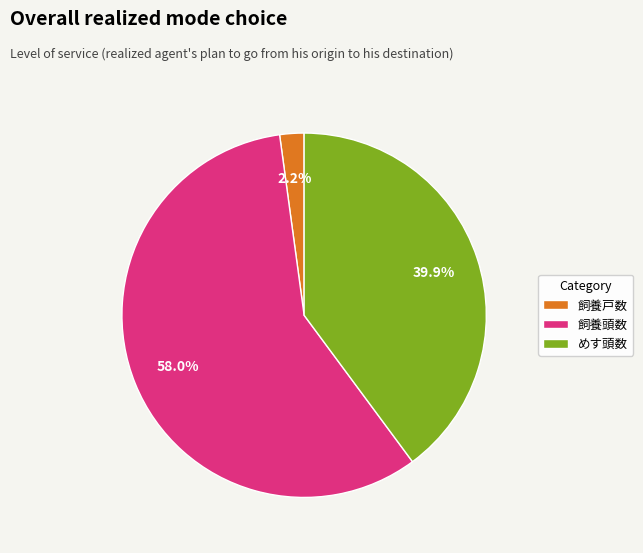

Which slice is the largest?

飼養頭数